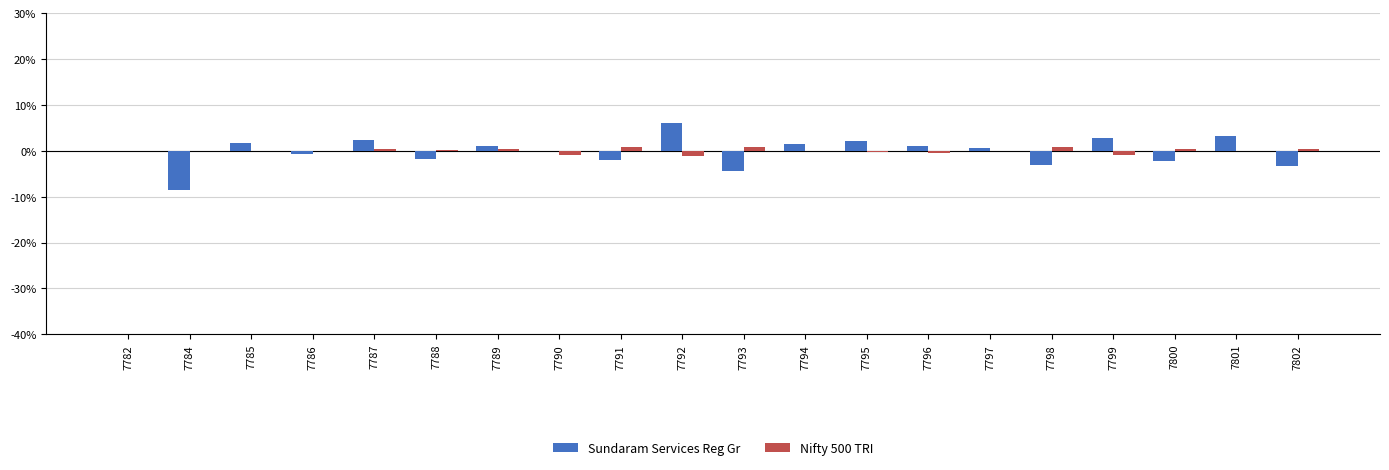

Does the chart contain stacked bars?

No